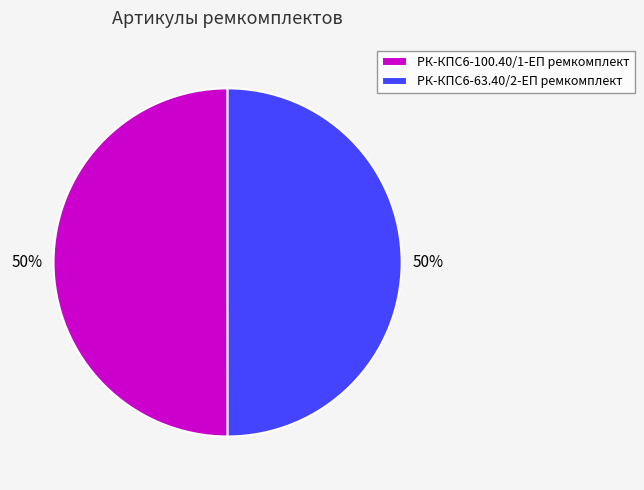

Is it true that РК-КПС6-63.40/2-ЕП ремкомплект is 50% of the pie?

True